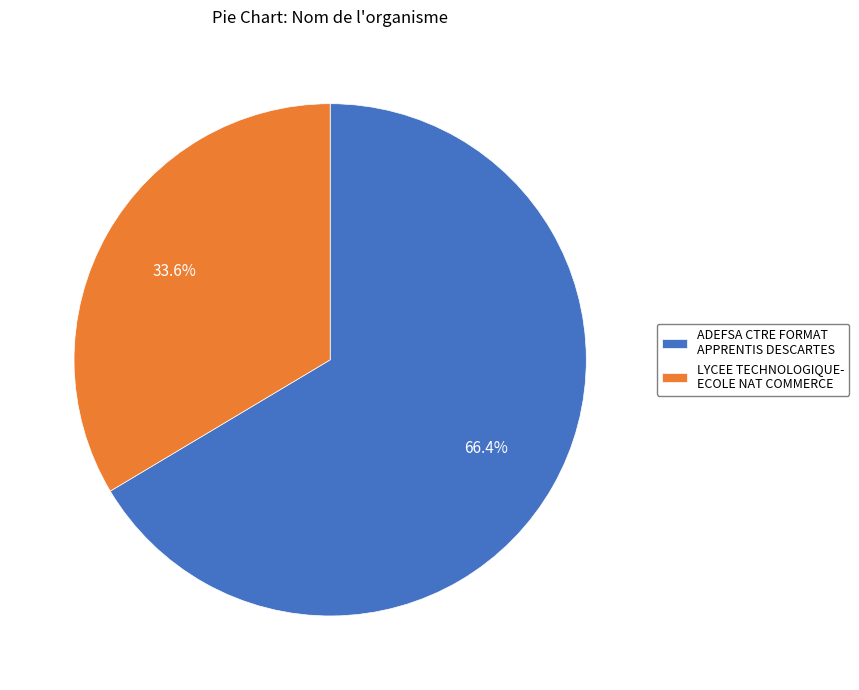

What is the smallest slice in the pie chart?

LYCEE TECHNOLOGIQUE- ECOLE NAT COMMERCE